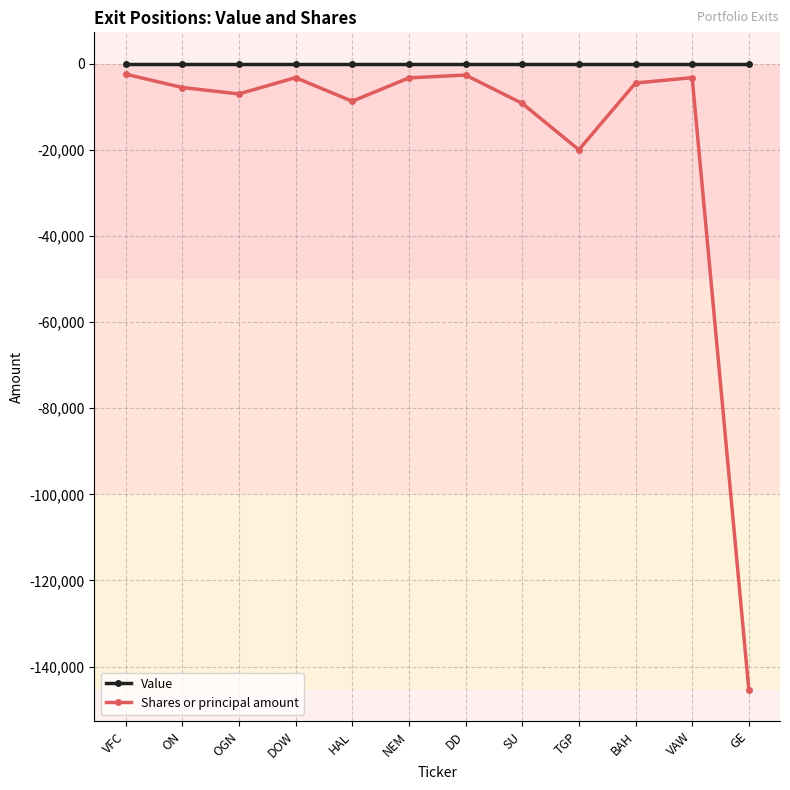

What is the value of the Shares or principal amount point at the 12th from the left?

-145392